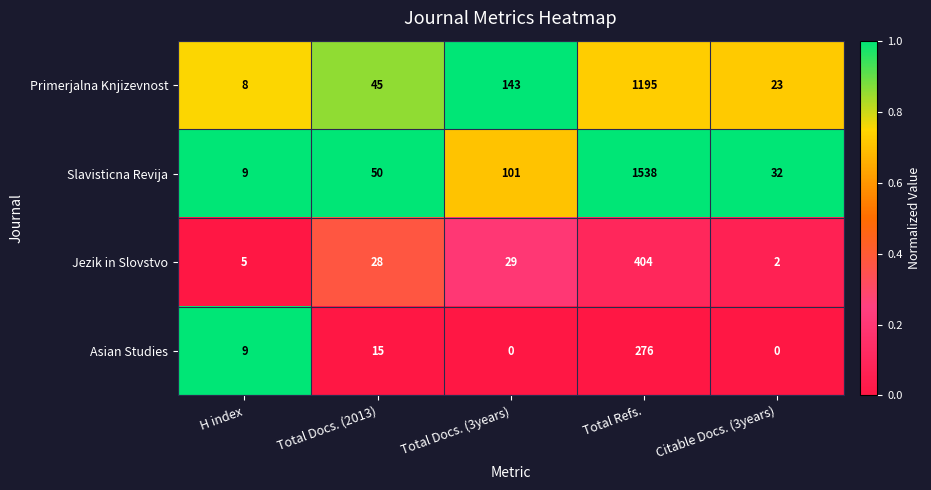

What is the spread (max minus min) of values at Citable Docs. (3years)?

32